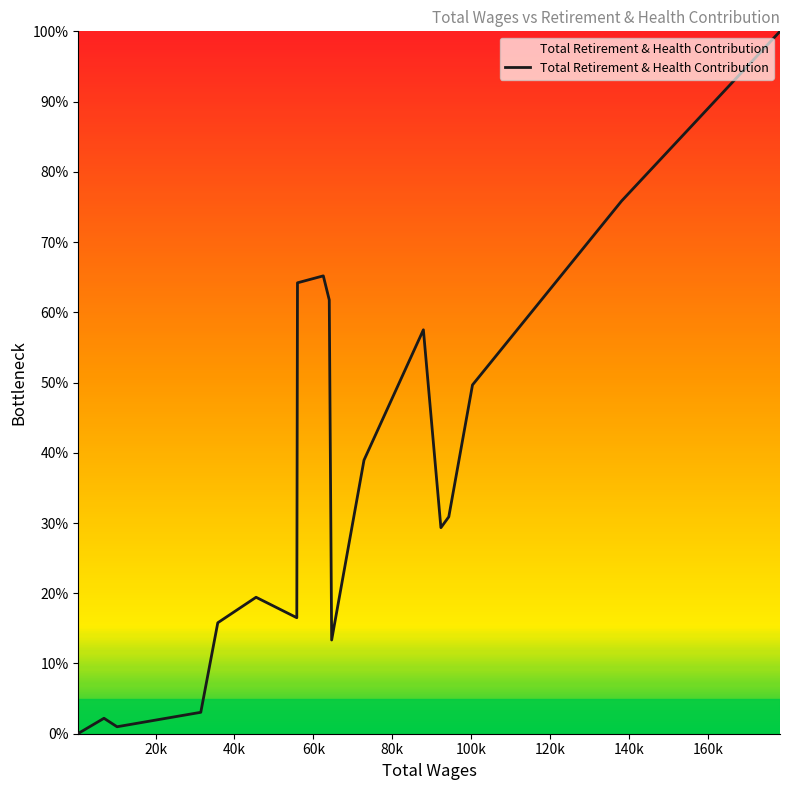

What is the maximum value shown in the chart?

100.0